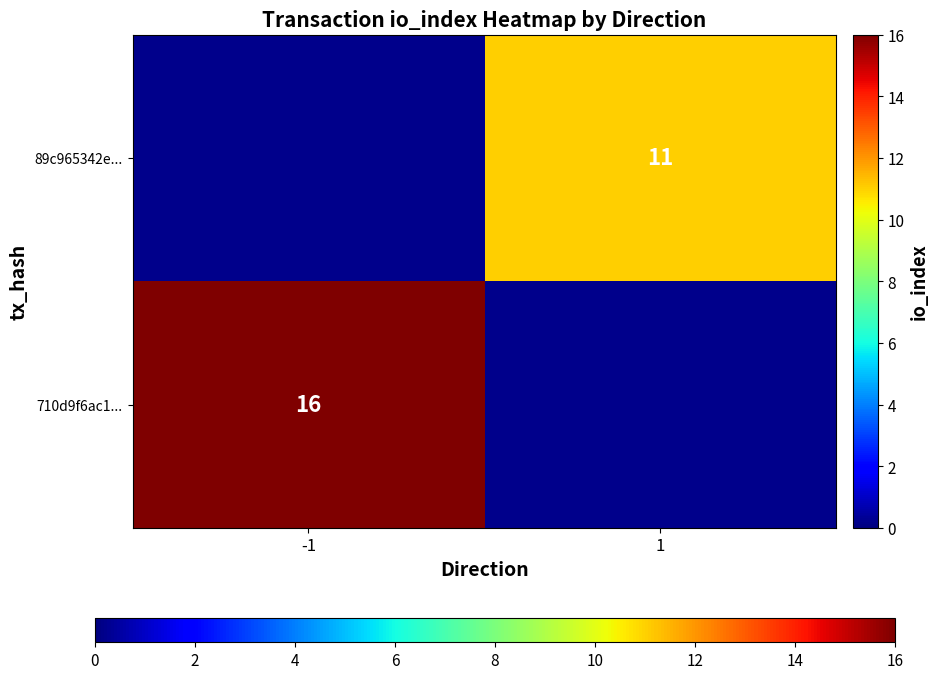

The 89c965342e... series shows 18 at 1. True or false?

False